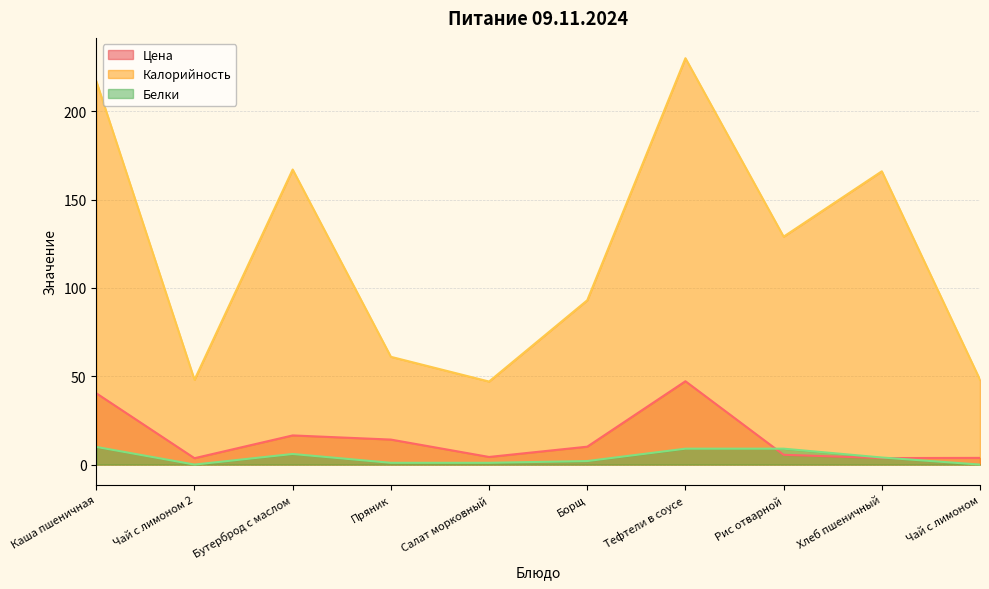

Rank the series by their maximum value, from highest to lowest.

Калорийность, Цена, Белки